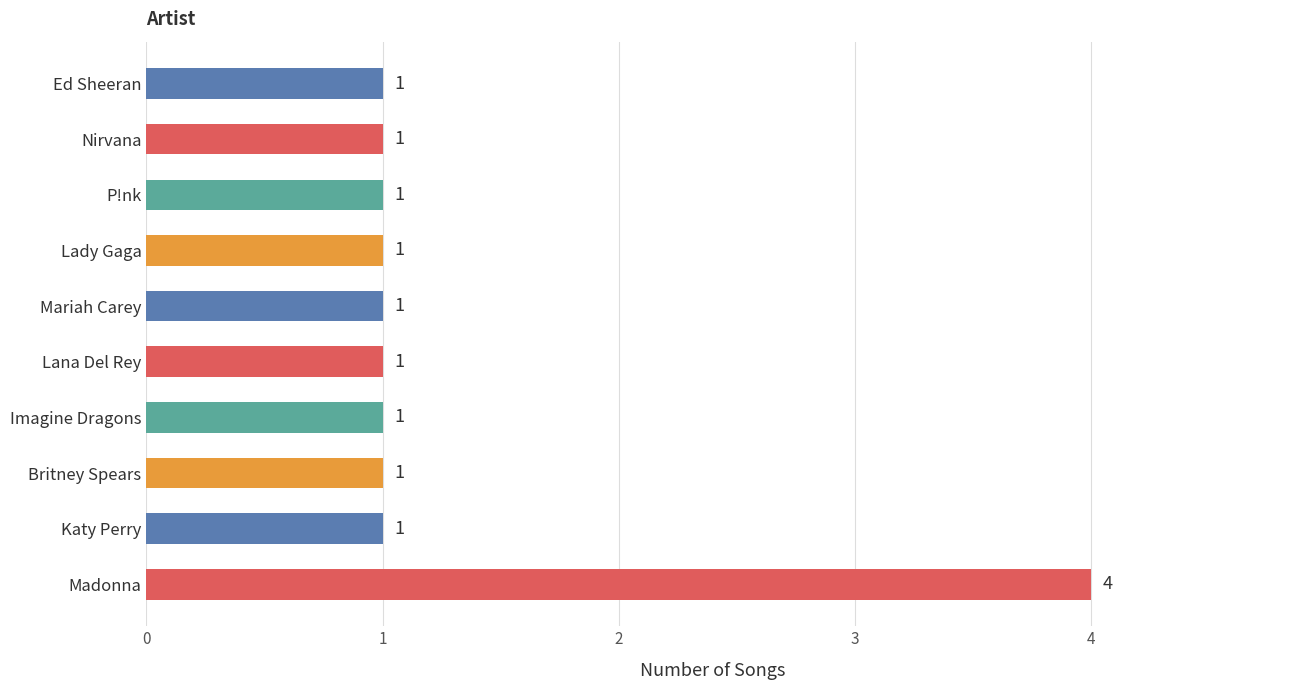

Reading bottom to top, extract all data points from this chart.

4	1	1	1	1	1	1	1	1	1